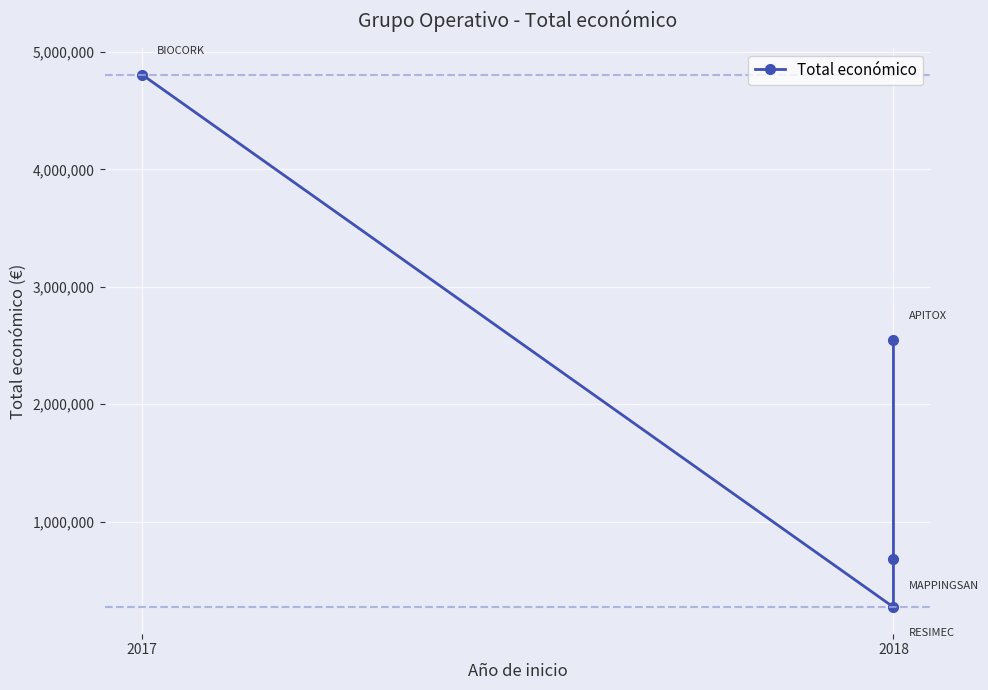

What is the approximate value at 2017?

4805923